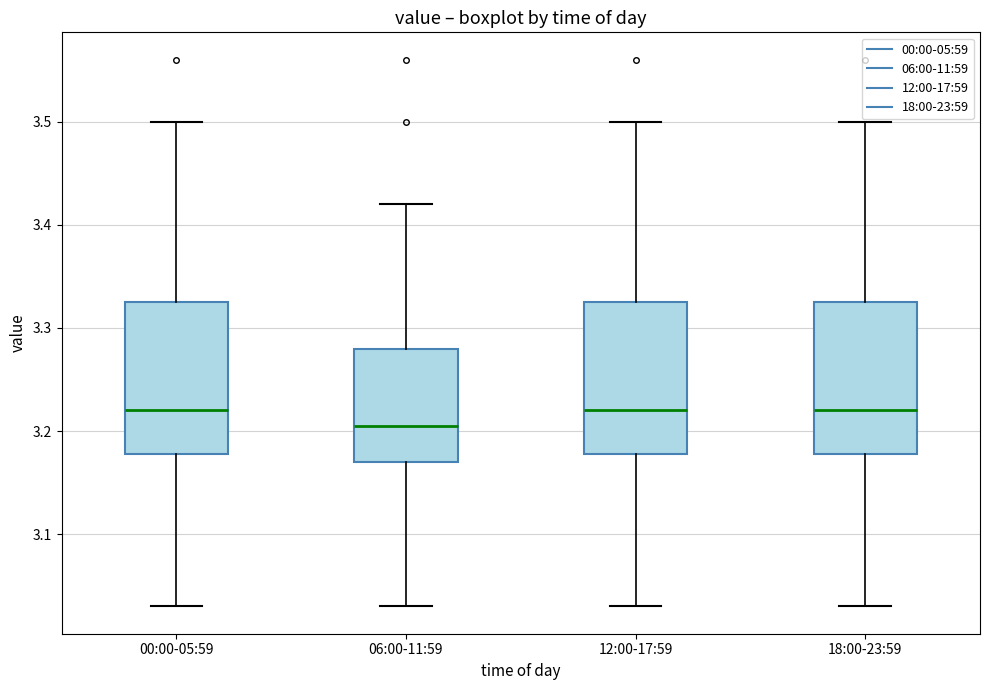

Reading left to right, transcribe this box plot: for each box, give where its median line is, the range the box spans, and where its two whiskers end, as read against the y-axis. The values are not printed on the chart, so give them approximately, as read against the axis.

00:00-05:59: median 3.22, box 3.18 to 3.33, whiskers 3.03 to 3.50
06:00-11:59: median 3.21, box 3.17 to 3.28, whiskers 3.03 to 3.42
12:00-17:59: median 3.22, box 3.18 to 3.33, whiskers 3.03 to 3.50
18:00-23:59: median 3.22, box 3.18 to 3.33, whiskers 3.03 to 3.50